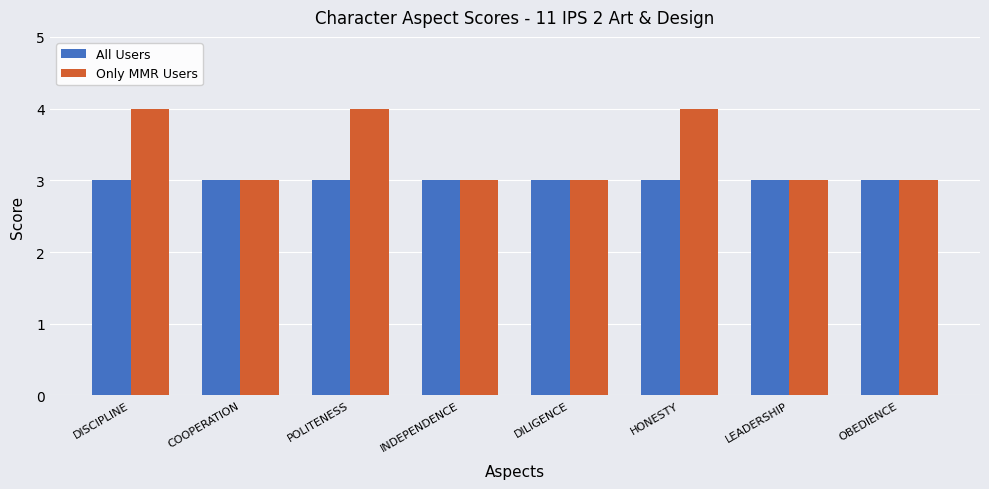

What is the minimum value for Only MMR Users?

3